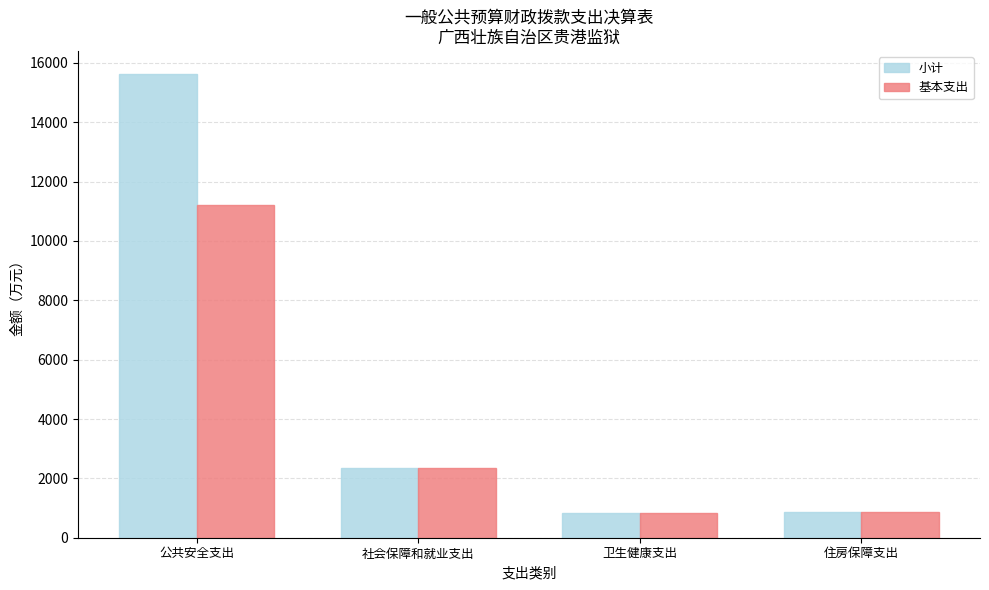

What is the average value of the 小计 series?

4924.5